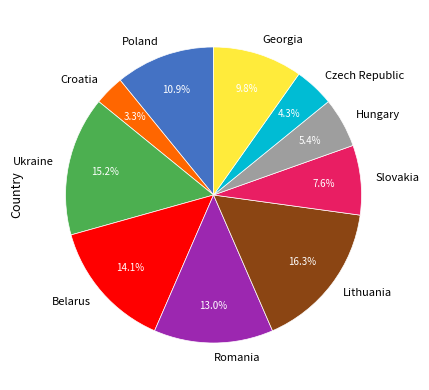

What percentage is the Ukraine slice, to the nearest percent?

15%